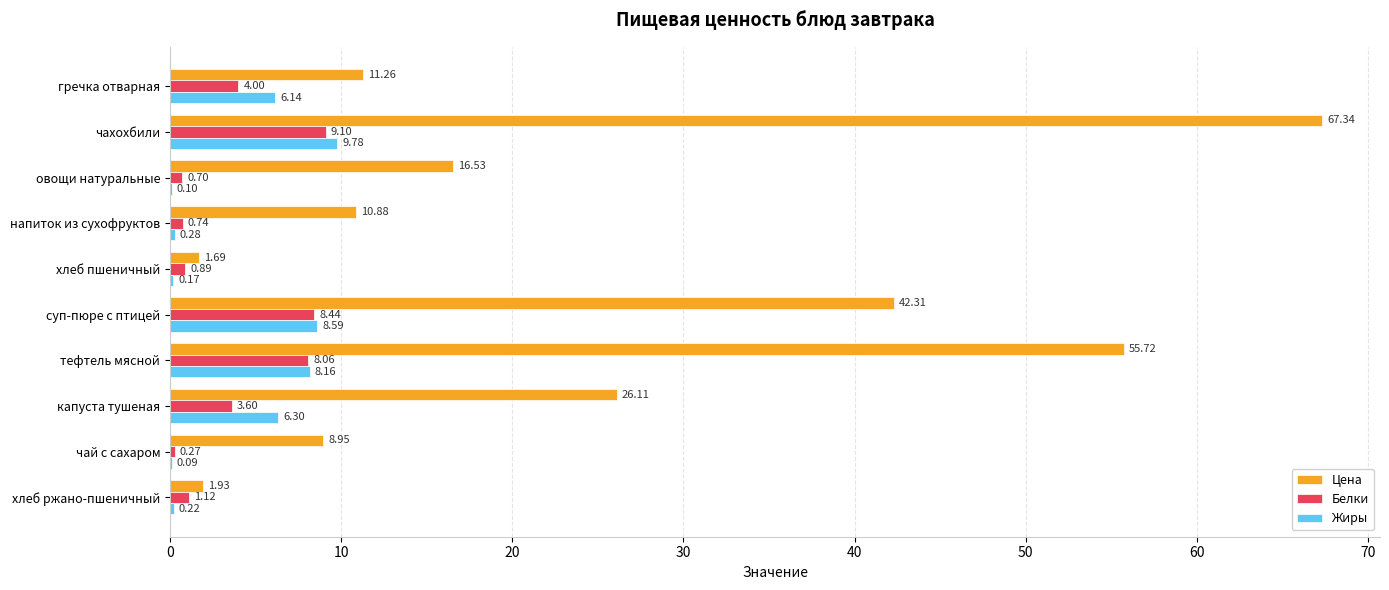

Which series has the largest total across all categories?

Цена